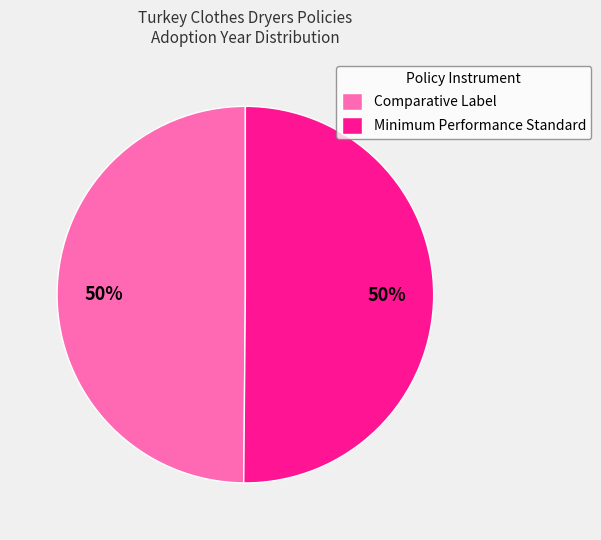

The Minimum Performance Standard slice represents 50% of the pie. True or false?

True